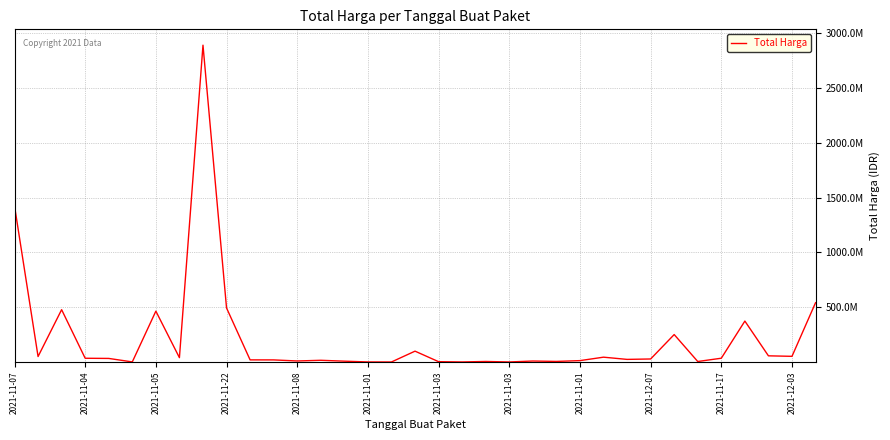

Is this an area chart (filled region under the line)?

No